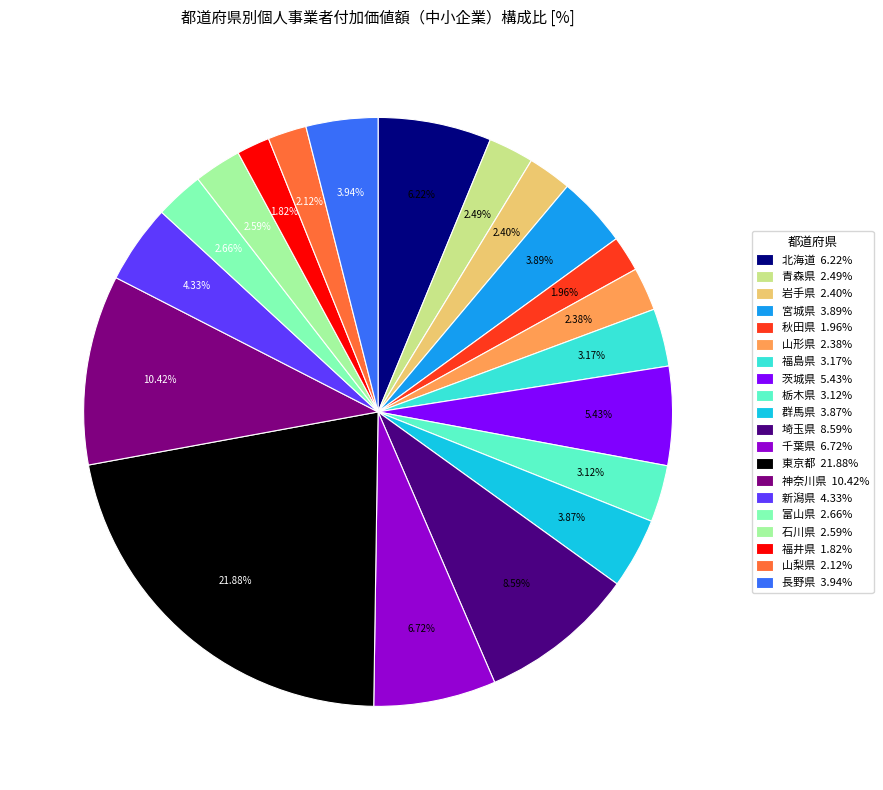

Which category has the biggest portion of the pie?

東京都